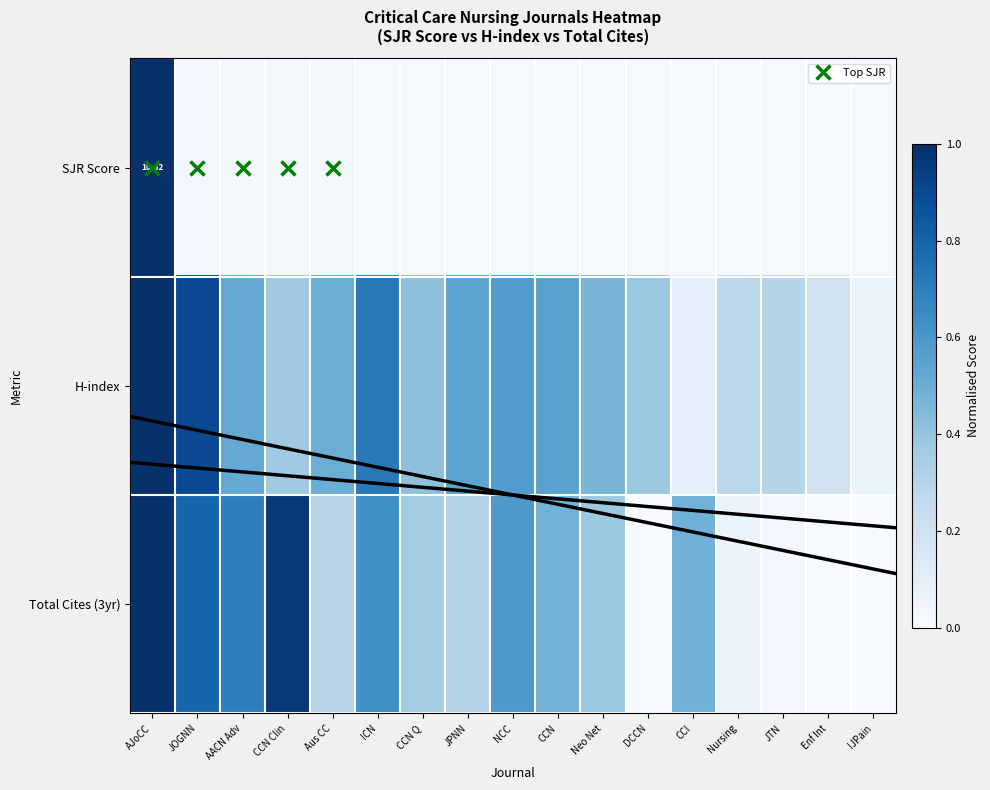

The H-index series shows 0.6 at CCN. True or false?

True